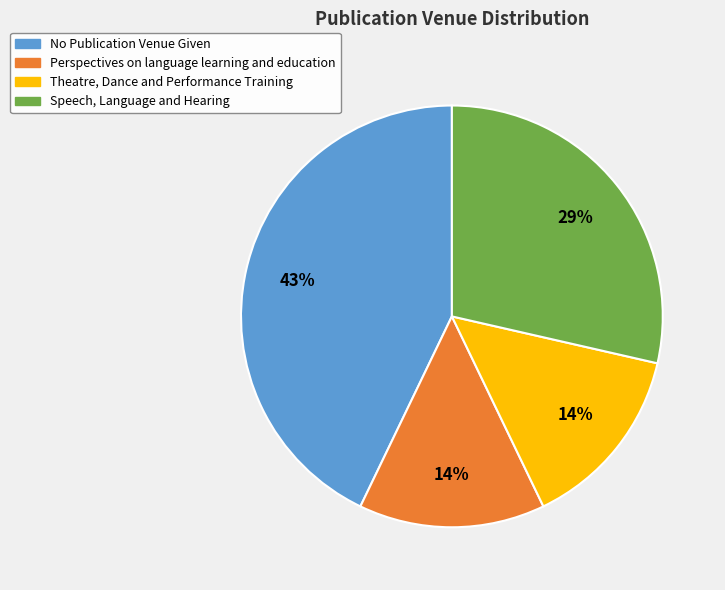

Do No Publication Venue Given and Perspectives on language learning and education together represent more than half of the pie?

Yes